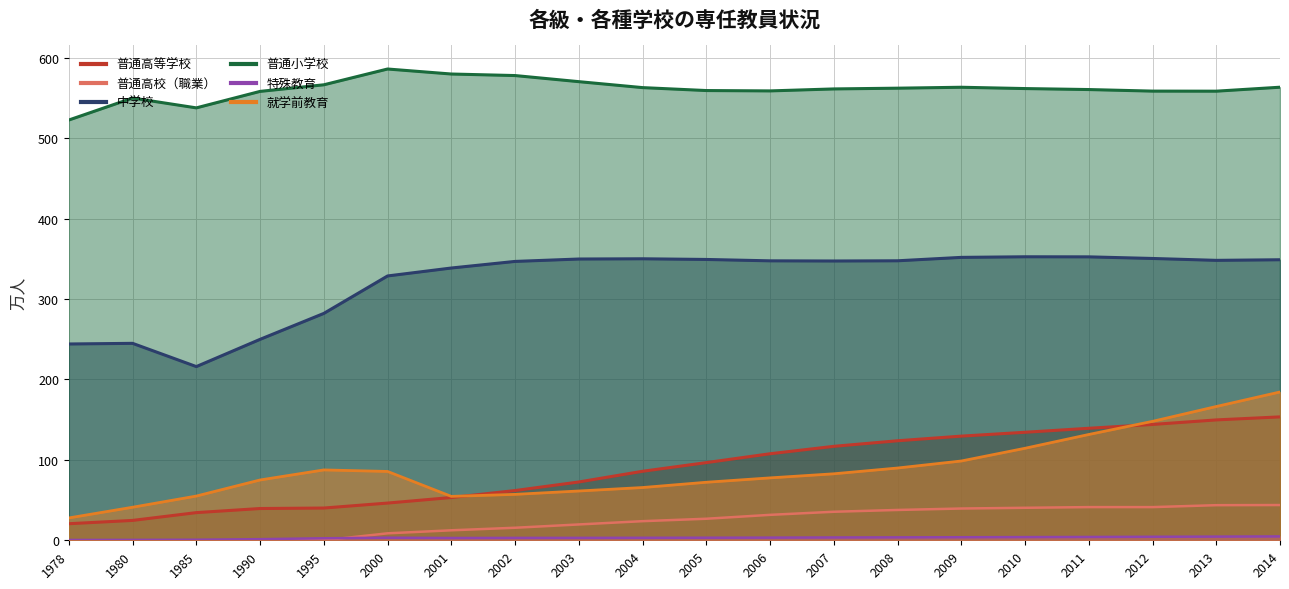

How many data points in 普通高校（職業） are less than 26?

10